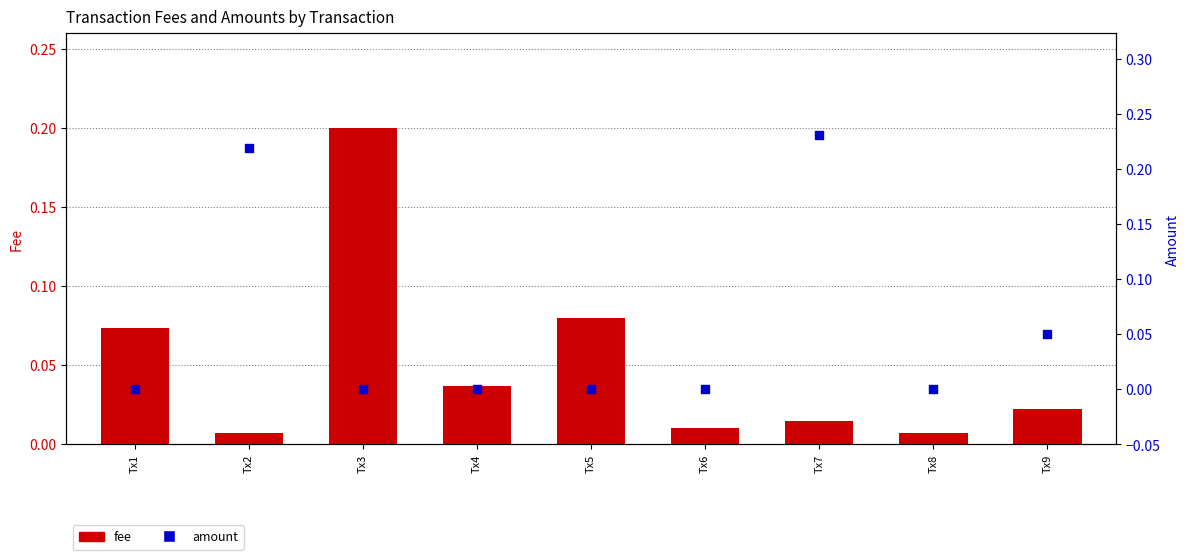

What are all the series names shown in the legend?

fee, amount